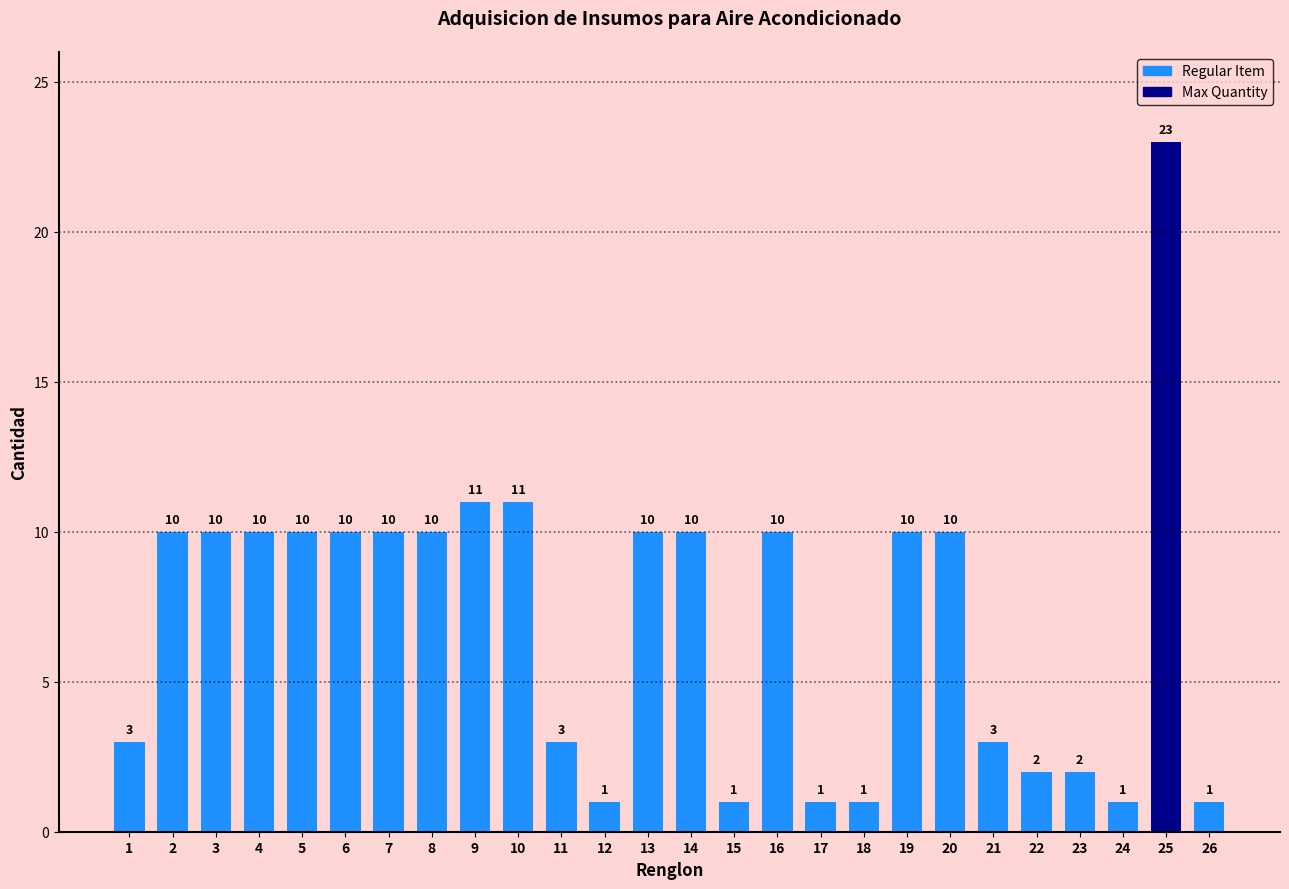

What is the difference between the maximum and minimum values?

22